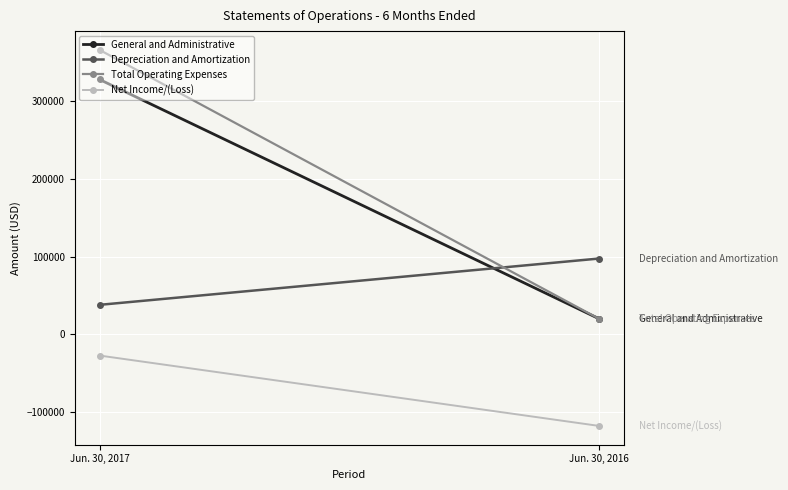

Which series has the largest range (max minus min)?

Total Operating Expenses